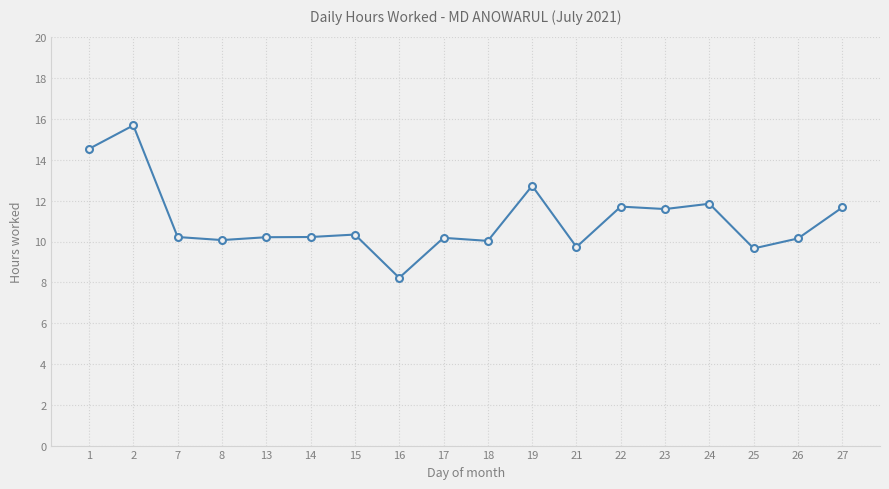

What is the change in value from 2 to 27?

-4.0